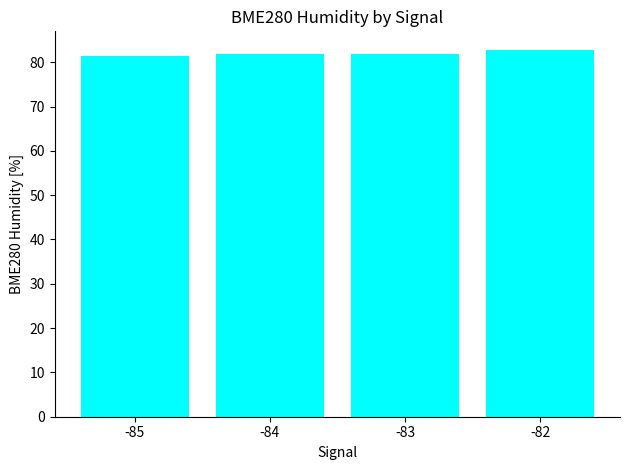

What is the value of the 2nd bar from the left?

81.9